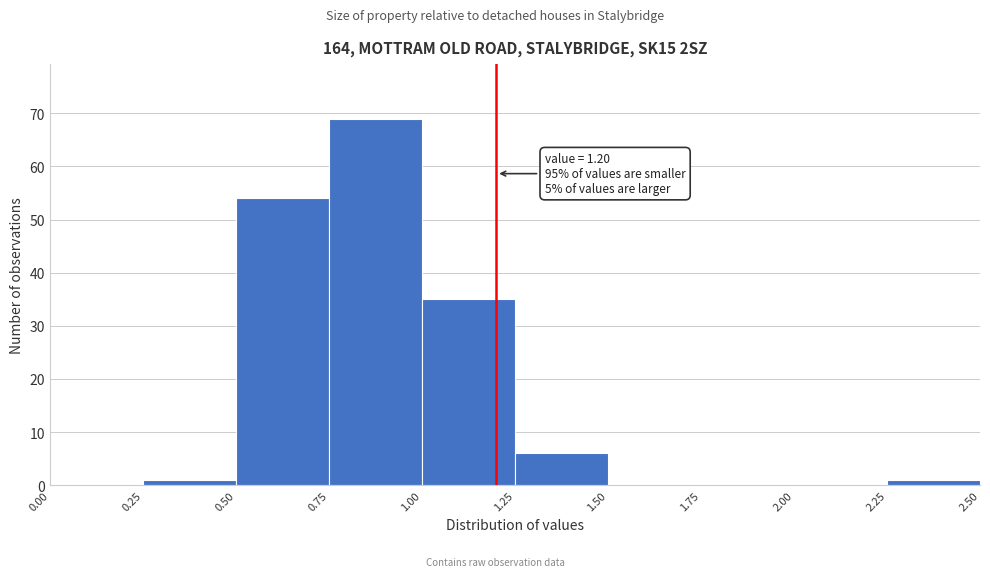

Which range on the x-axis has the tallest bar?

0.75 to 1.00